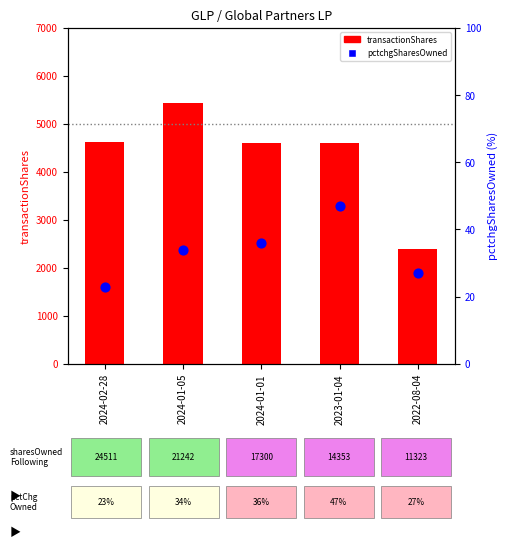

Is the value of pctchgSharesOwned at 2024-01-05 greater than the value of transactionShares at 2024-01-01?

No